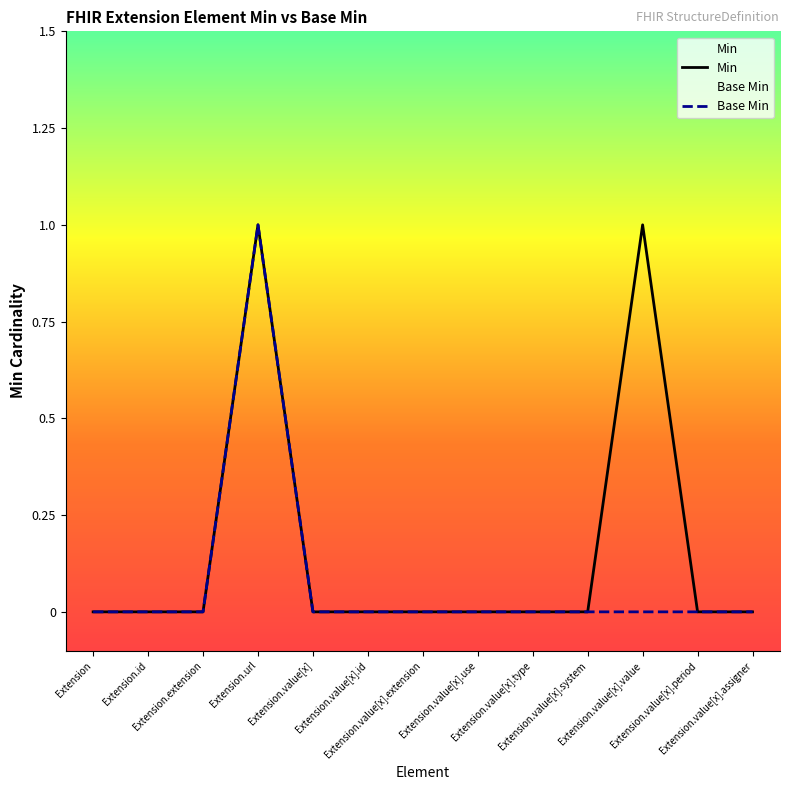

What is the highest value of the Min series?

1